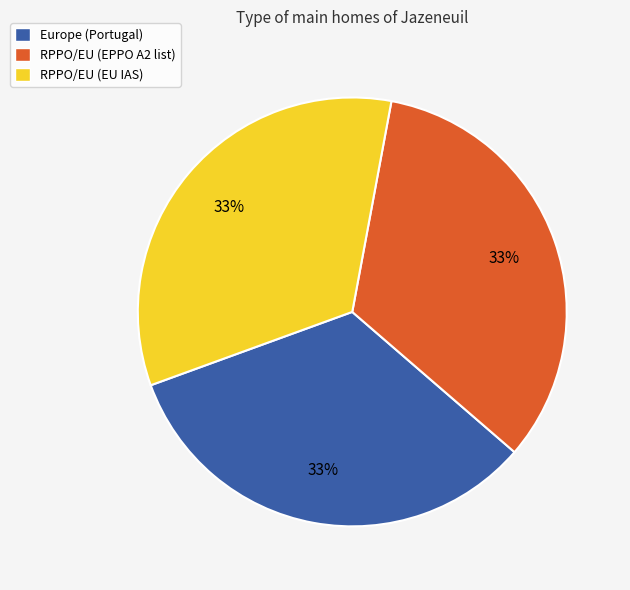

To the nearest percent, what is the combined percentage of Europe (Portugal) and RPPO/EU (EU IAS)?

67%